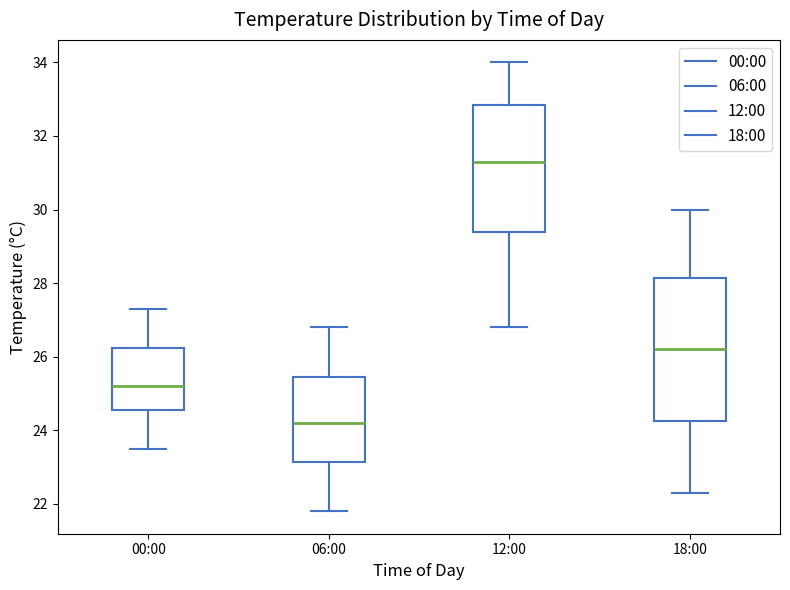

Reading left to right, read every box against the y-axis: the position of its median line, the range the box covers, and the ends of its whiskers. The values are not printed on the chart, so give them approximately, as read against the axis.

00:00: median 25.2, box 24.6 to 26.2, whiskers 23.6 to 27.4
06:00: median 24.2, box 23.2 to 25.4, whiskers 21.8 to 26.8
12:00: median 31.4, box 29.4 to 32.8, whiskers 26.8 to 34.0
18:00: median 26.2, box 24.2 to 28.2, whiskers 22.4 to 30.0